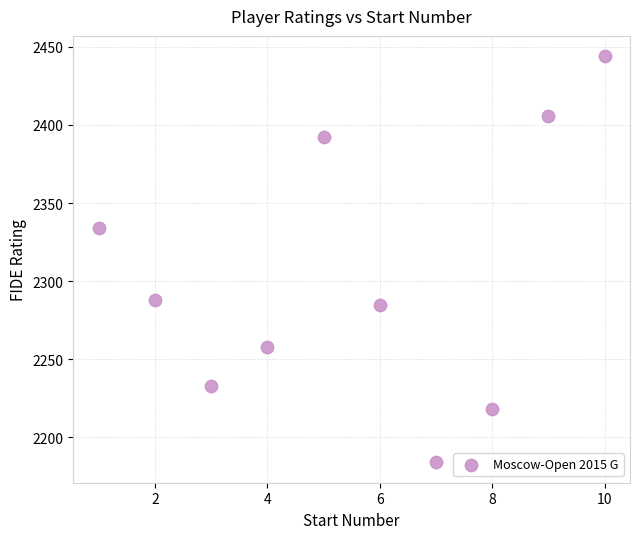

What is the range of X values (max minus min)?

9